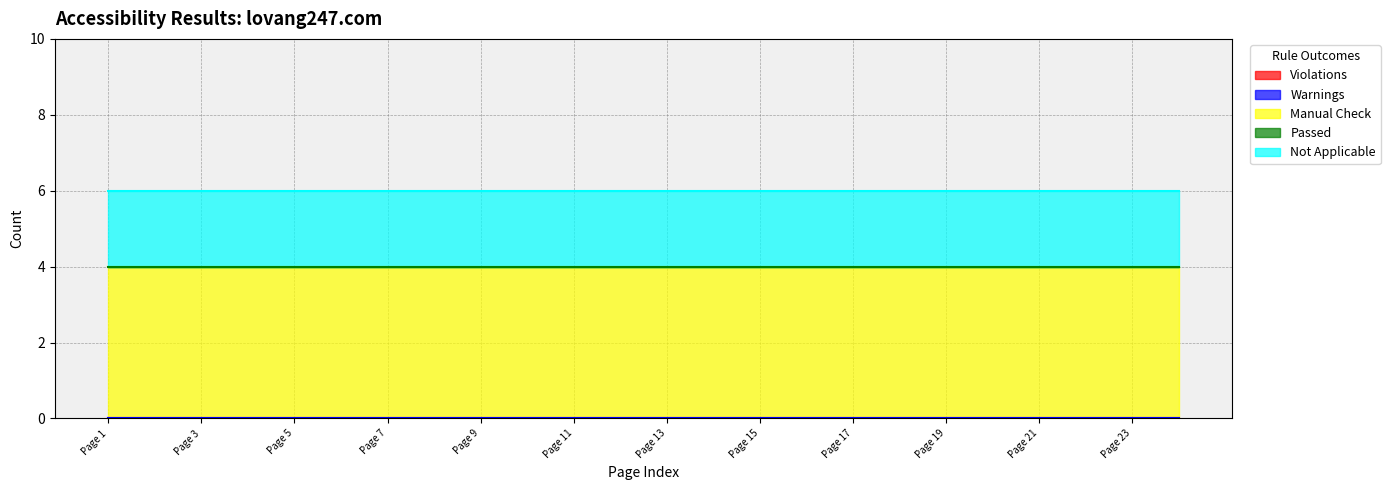

Reading left to right, list all the values displayed in this chart.

Violations: Page 1=0	Page 2=0	Page 3=0	Page 4=0	Page 5=0	Page 6=0	Page 7=0	Page 8=0	Page 9=0	Page 10=0	Page 11=0	Page 12=0	Page 13=0	Page 14=0	Page 15=0	Page 16=0	Page 17=0	Page 18=0	Page 19=0	Page 20=0	Page 21=0	Page 22=0	Page 23=0	Page 24=0
Warnings: Page 1=0	Page 2=0	Page 3=0	Page 4=0	Page 5=0	Page 6=0	Page 7=0	Page 8=0	Page 9=0	Page 10=0	Page 11=0	Page 12=0	Page 13=0	Page 14=0	Page 15=0	Page 16=0	Page 17=0	Page 18=0	Page 19=0	Page 20=0	Page 21=0	Page 22=0	Page 23=0	Page 24=0
Manual Check: Page 1=4	Page 2=4	Page 3=4	Page 4=4	Page 5=4	Page 6=4	Page 7=4	Page 8=4	Page 9=4	Page 10=4	Page 11=4	Page 12=4	Page 13=4	Page 14=4	Page 15=4	Page 16=4	Page 17=4	Page 18=4	Page 19=4	Page 20=4	Page 21=4	Page 22=4	Page 23=4	Page 24=4
Passed: Page 1=0	Page 2=0	Page 3=0	Page 4=0	Page 5=0	Page 6=0	Page 7=0	Page 8=0	Page 9=0	Page 10=0	Page 11=0	Page 12=0	Page 13=0	Page 14=0	Page 15=0	Page 16=0	Page 17=0	Page 18=0	Page 19=0	Page 20=0	Page 21=0	Page 22=0	Page 23=0	Page 24=0
Not Applicable: Page 1=2	Page 2=2	Page 3=2	Page 4=2	Page 5=2	Page 6=2	Page 7=2	Page 8=2	Page 9=2	Page 10=2	Page 11=2	Page 12=2	Page 13=2	Page 14=2	Page 15=2	Page 16=2	Page 17=2	Page 18=2	Page 19=2	Page 20=2	Page 21=2	Page 22=2	Page 23=2	Page 24=2